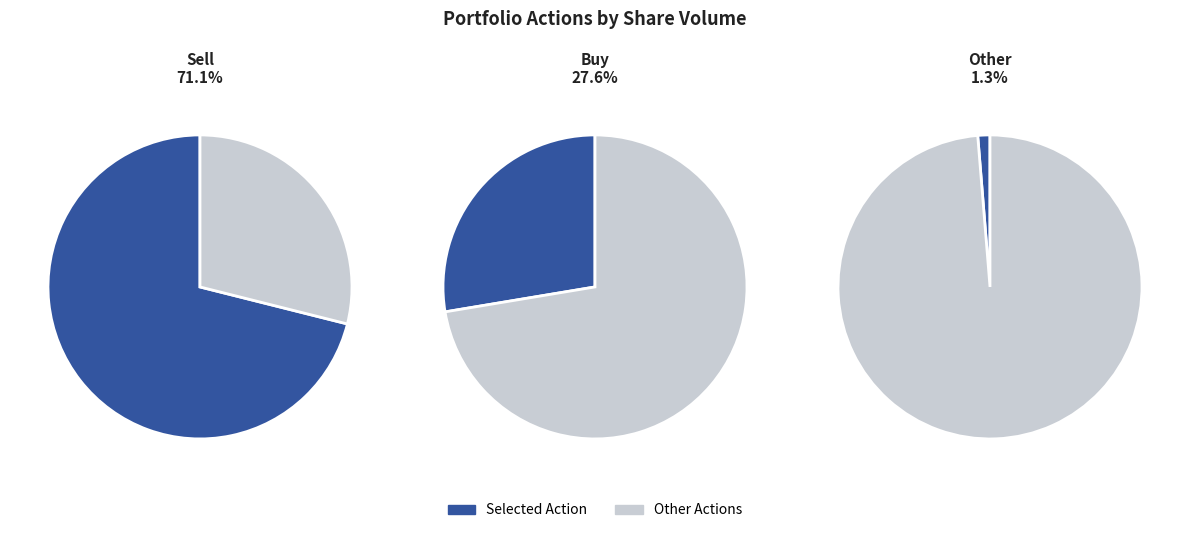

Rank the categories by value from lowest to highest.

Other, Buy, Sell